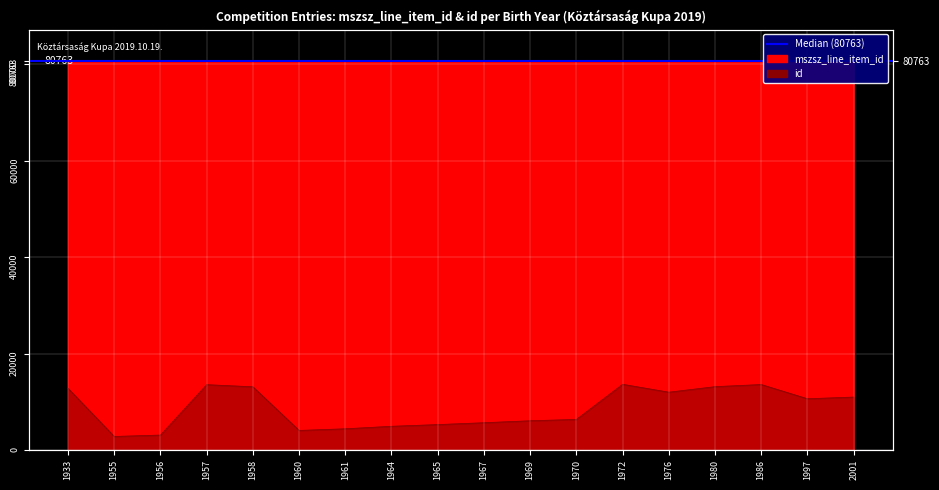

What is the maximum value for id?

13618